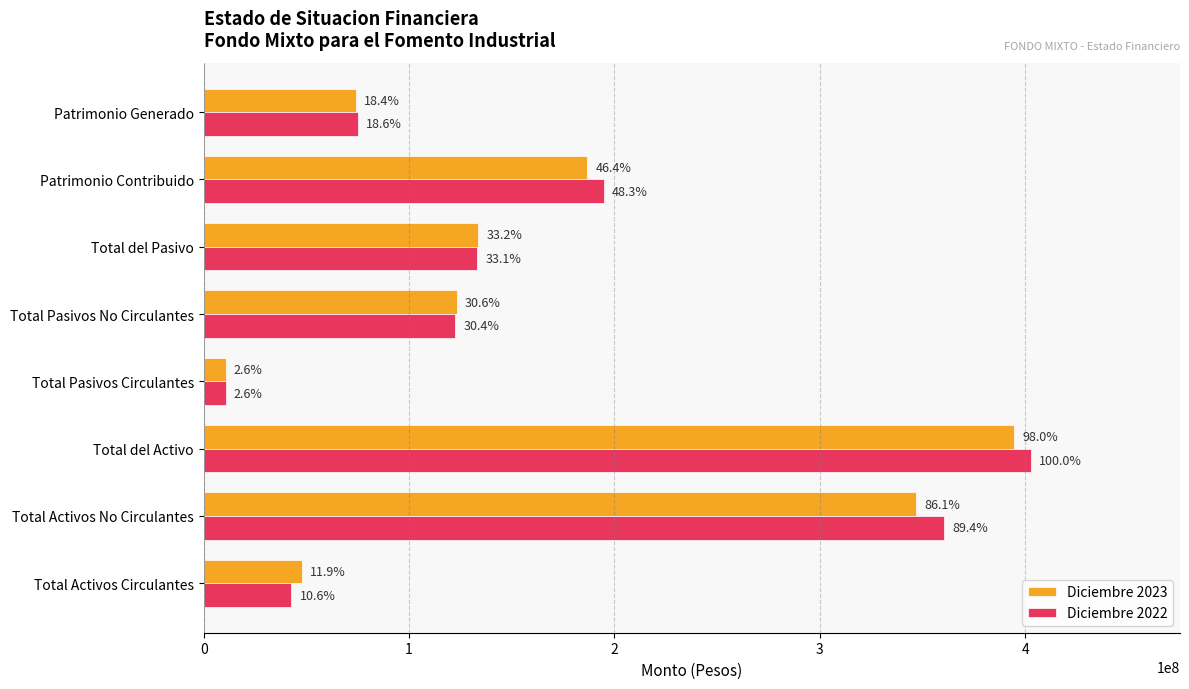

What is the difference between the maximum and second lowest values in the Diciembre 2022 series?

360335540